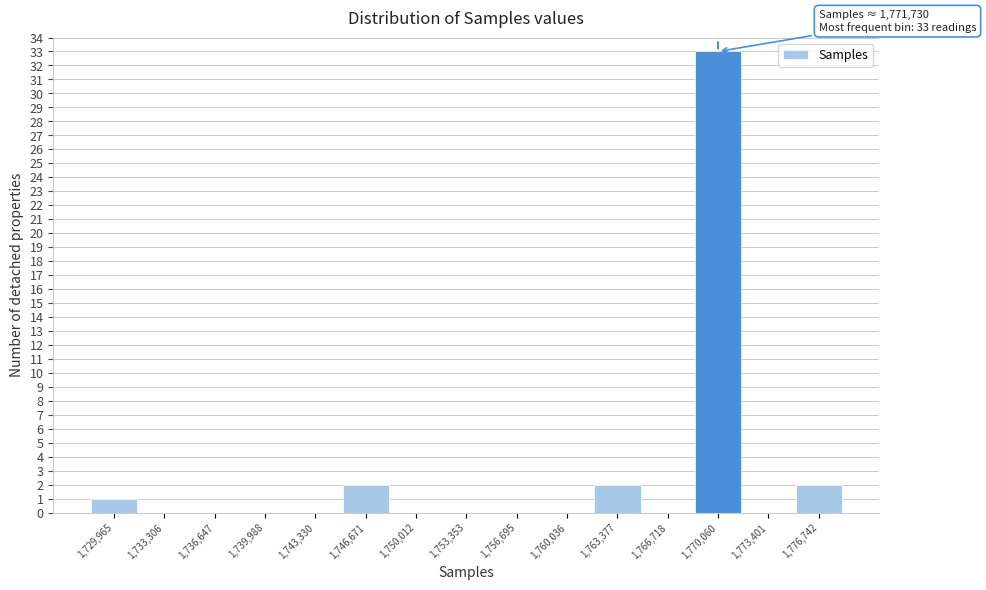

Reading left to right, list all the values displayed in this chart.

1,729,965=1	1,733,306=0	1,736,647=0	1,739,988=0	1,743,330=0	1,746,671=2	1,750,012=0	1,753,353=0	1,756,695=0	1,760,036=0	1,763,377=2	1,766,718=0	1,770,060=33	1,773,401=0	1,776,742=2